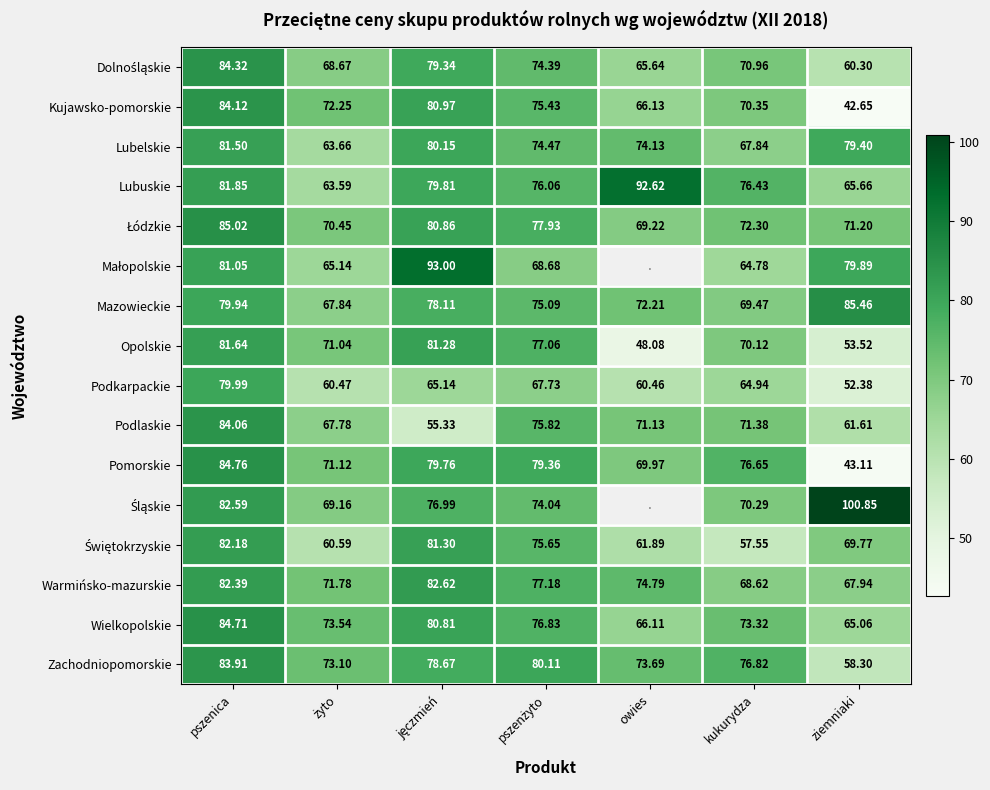

How many data points in Podlaskie are above 71?

4